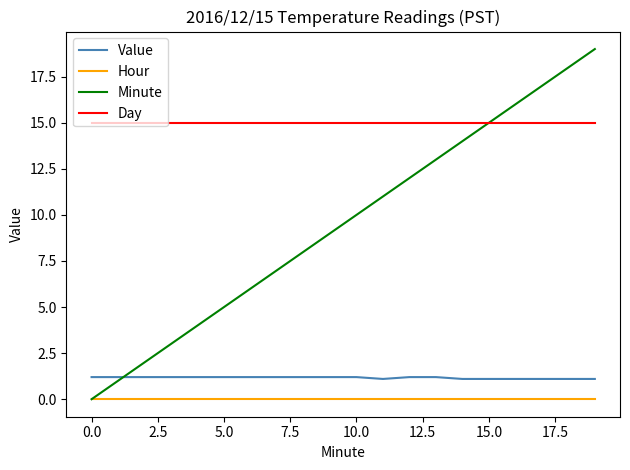

List the series in order of their peak value, lowest first.

Hour, Value, Day, Minute